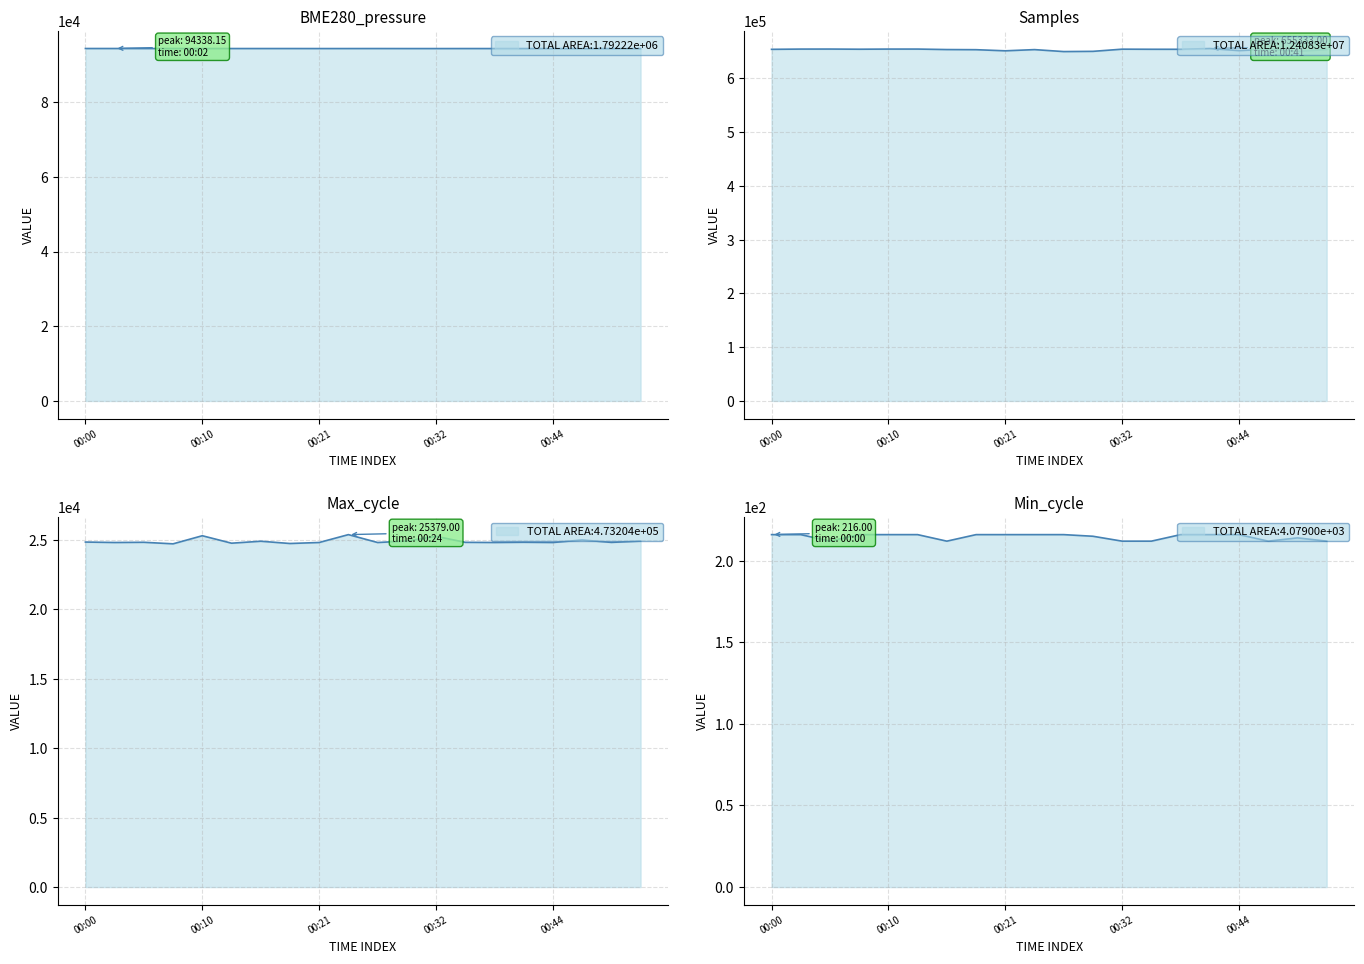

Between 00:27 and 00:24, which is larger?

00:27